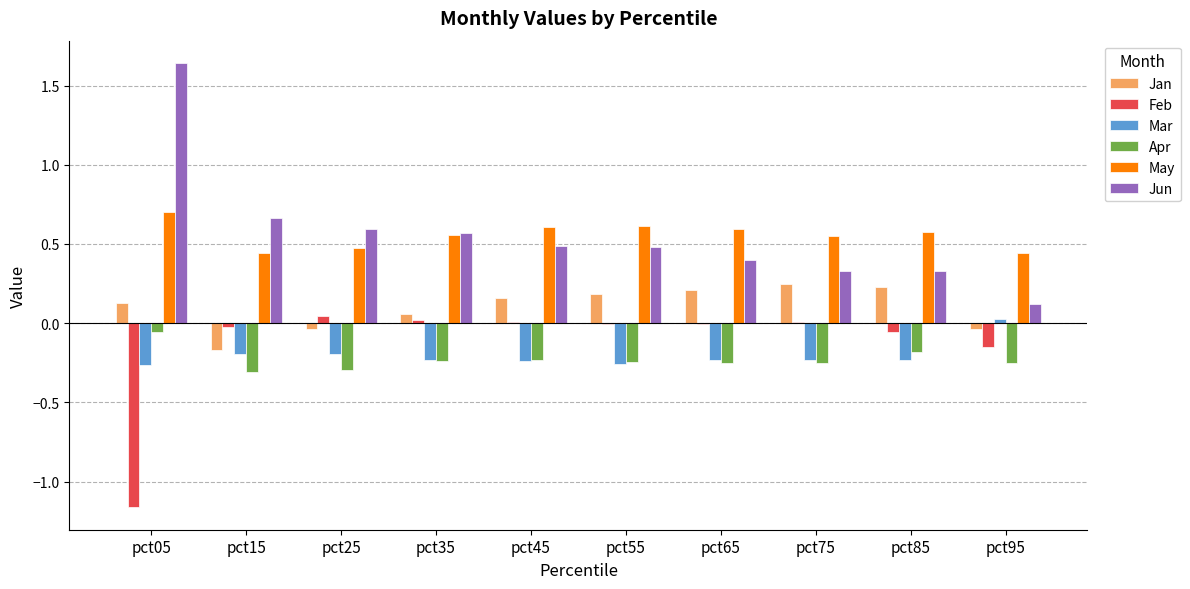

What are all the series names shown in the legend?

Jan, Feb, Mar, Apr, May, Jun